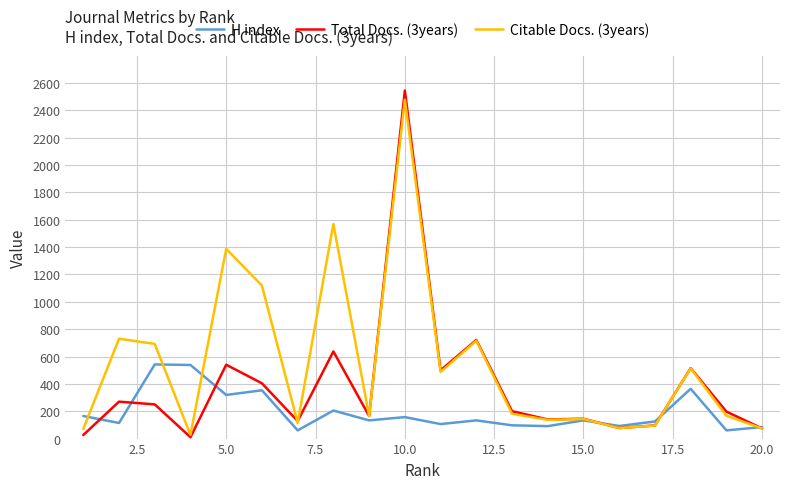

Which series has the largest total across all categories?

Citable Docs. (3years)